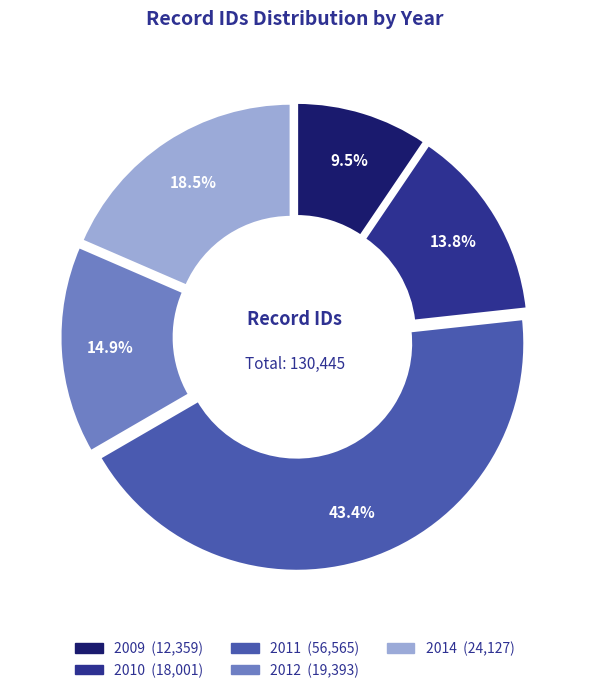

True or false: 2011 accounts for 9% of the total.

False